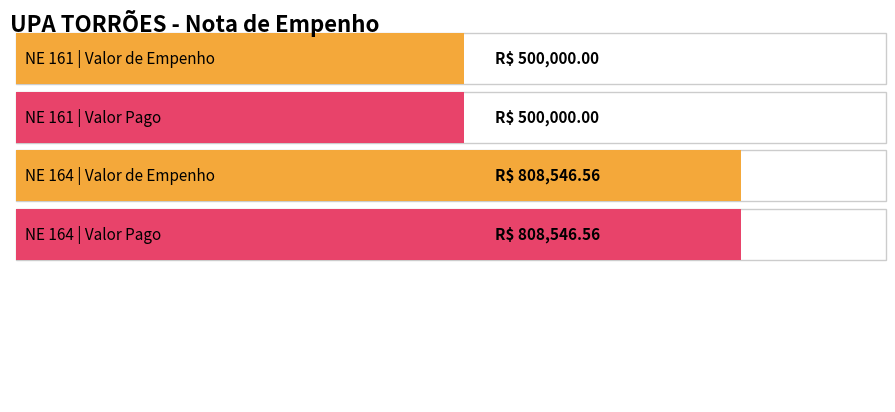

Is the value of Valor de Empenho at NE 164 greater than the value of Valor Pago at NE 164?

No